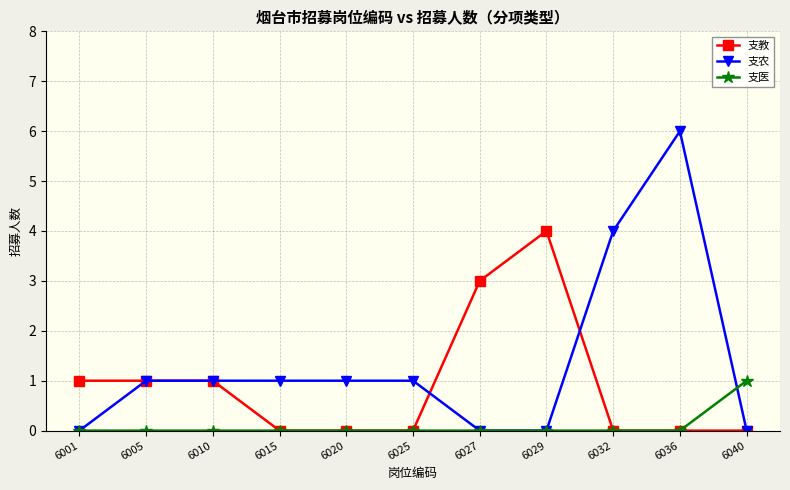

What is the average value of the 支农 series?

1